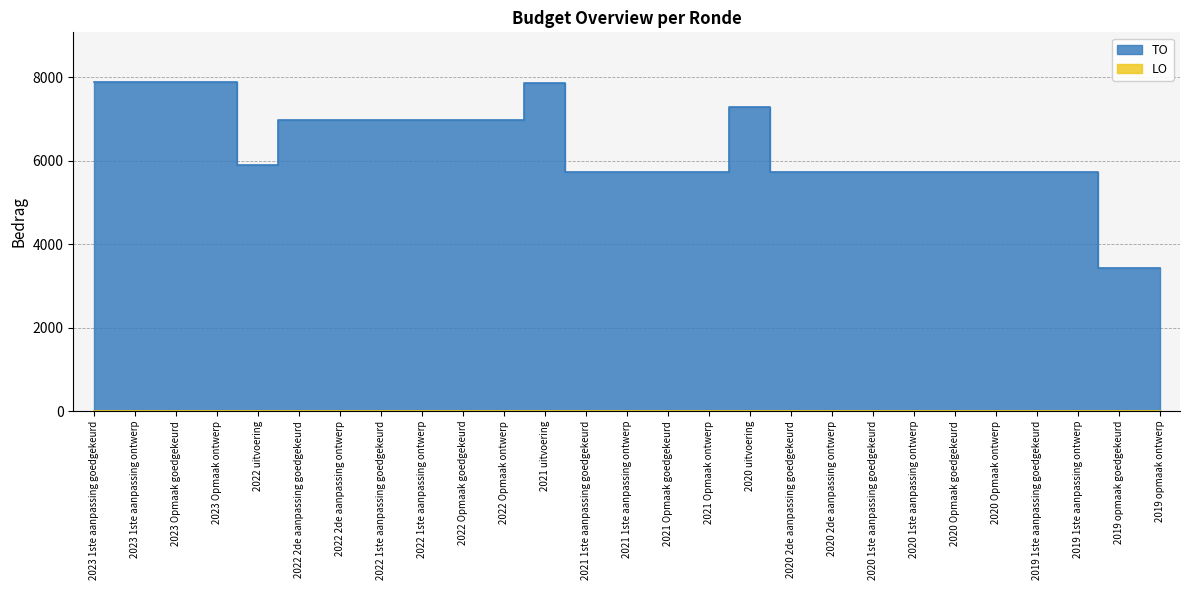

Which label corresponds to the largest value in the chart?

2023 1ste aanpassing goedgekeurd